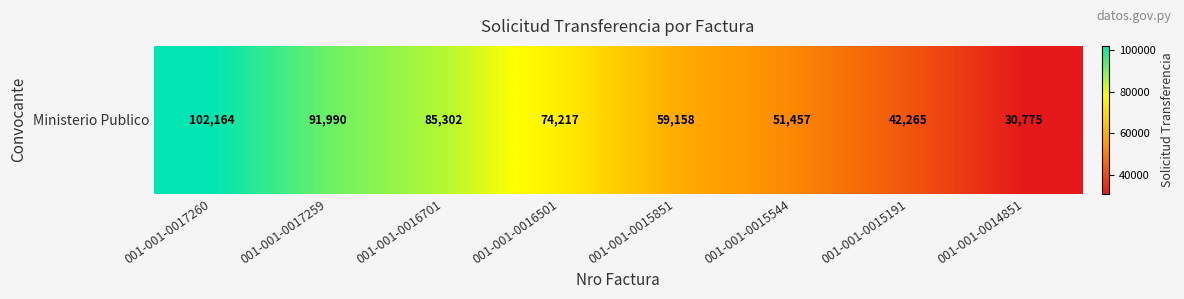

Rank the categories by value from lowest to highest.

001-001-0014851, 001-001-0015191, 001-001-0015544, 001-001-0015851, 001-001-0016501, 001-001-0016701, 001-001-0017259, 001-001-0017260